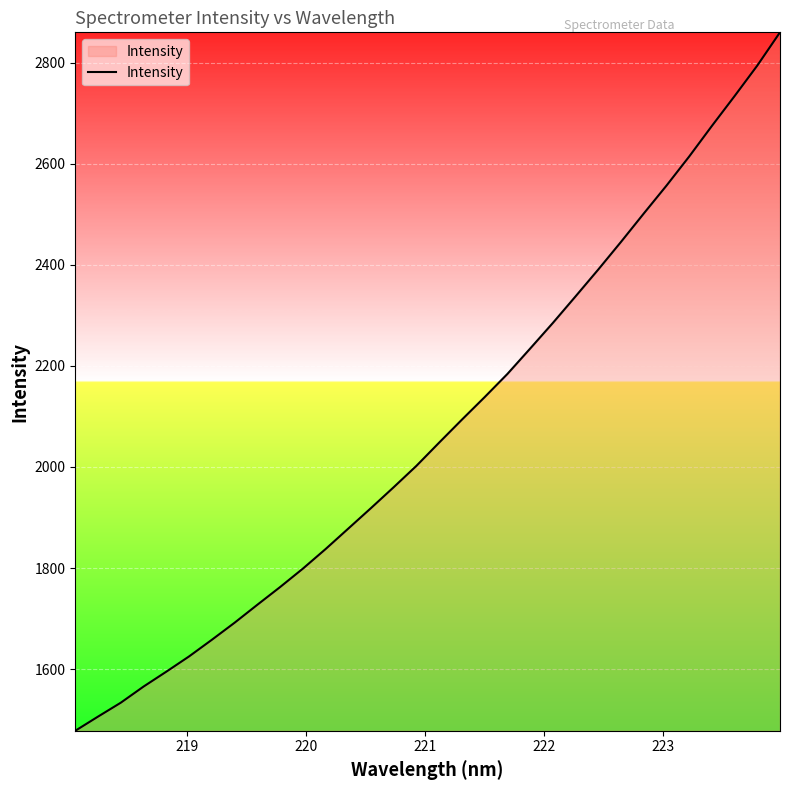

What is the smallest value displayed?

1478.0